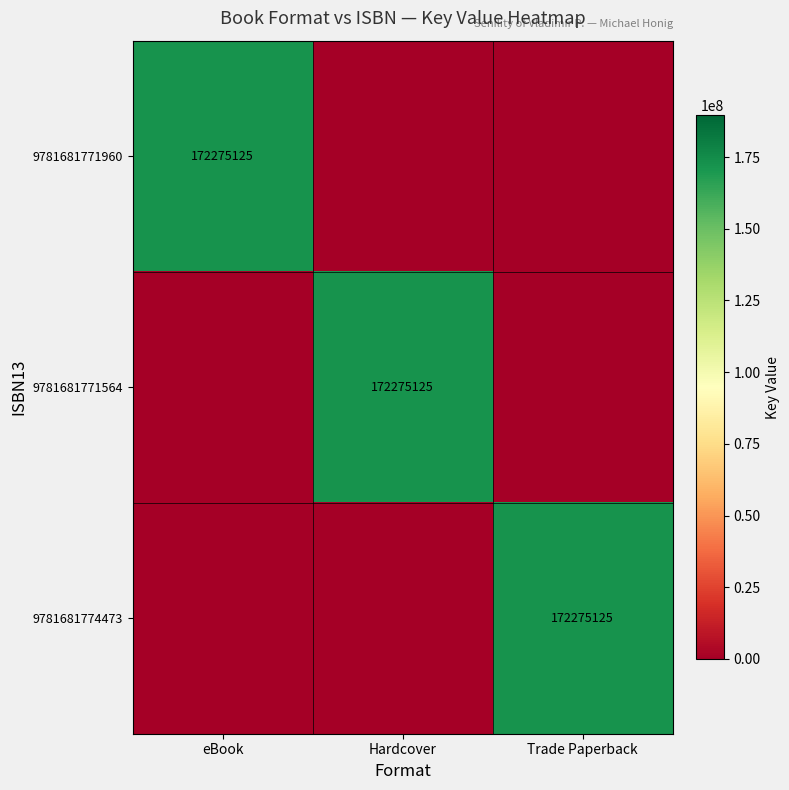

The value of 9781681774473 at Trade Paperback is 99135939. True or false?

False